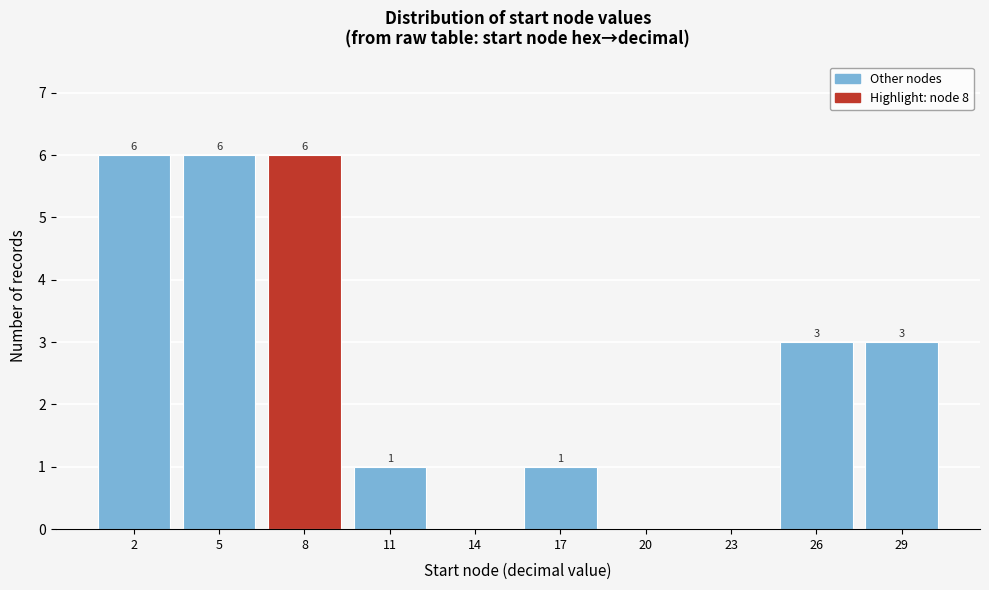

Reading left to right, what are all the values shown in this chart?

2=6	5=6	8=6	11=1	14=0	17=1	20=0	23=0	26=3	29=3